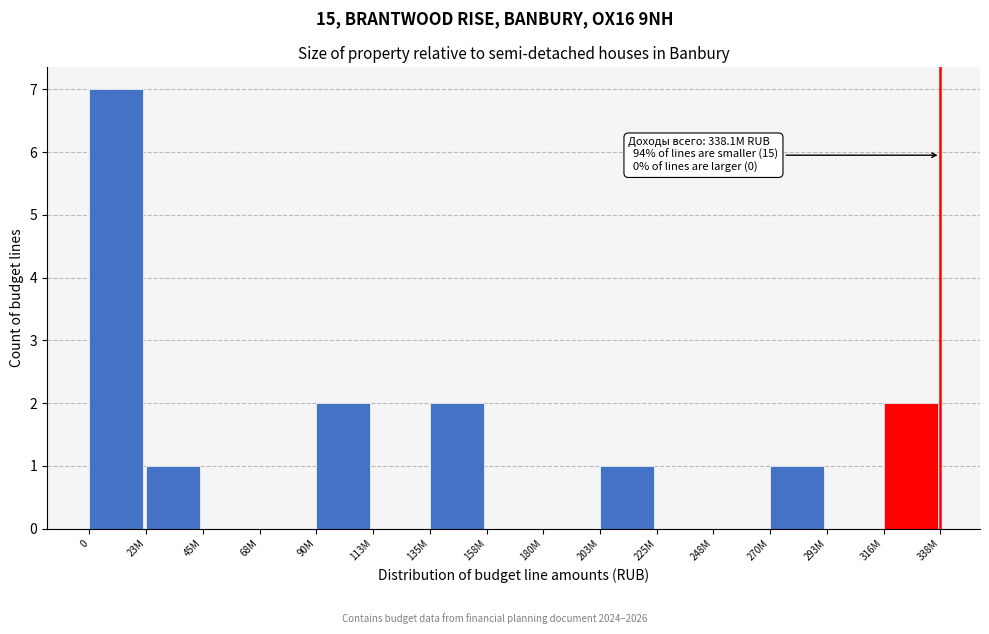

Reading left to right, extract all data points from this chart.

0=7	23M=1	45M=0	68M=0	90M=2	113M=0	135M=2	158M=0	180M=0	203M=1	225M=0	248M=0	270M=1	293M=0	316M=2